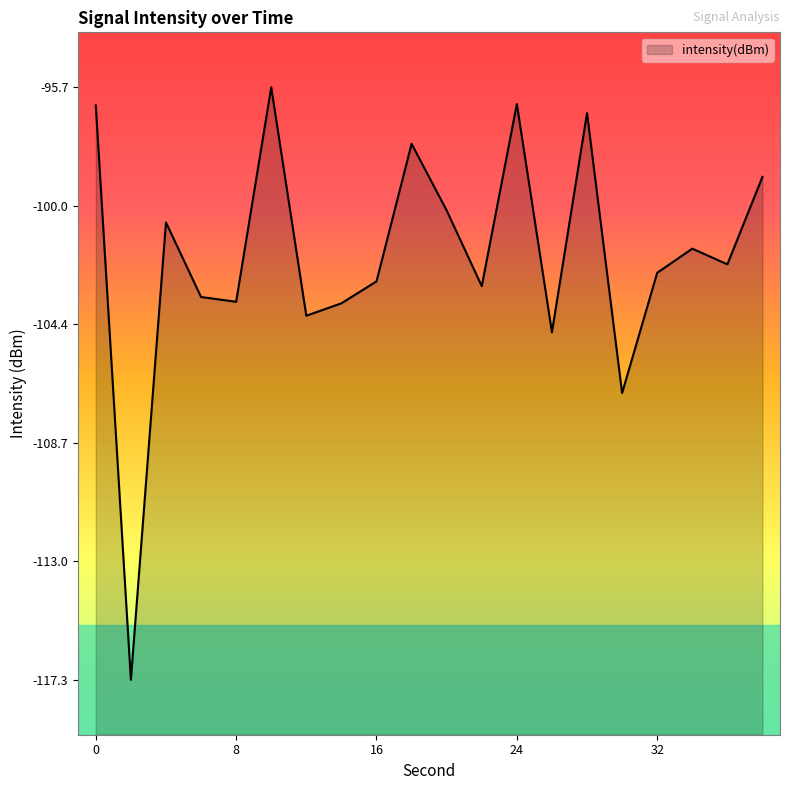

How many points are lower than both their immediate neighbors (excluding endpoints)?

7